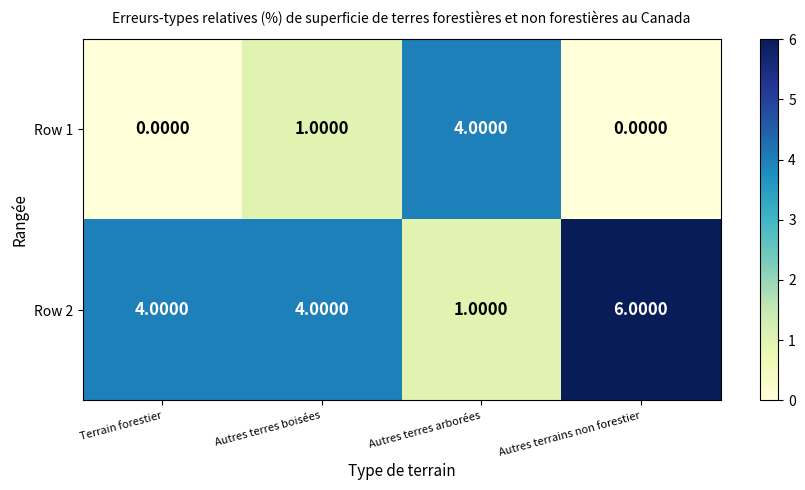

Which category has the highest value in the Row 1 series?

Autres terres arborées